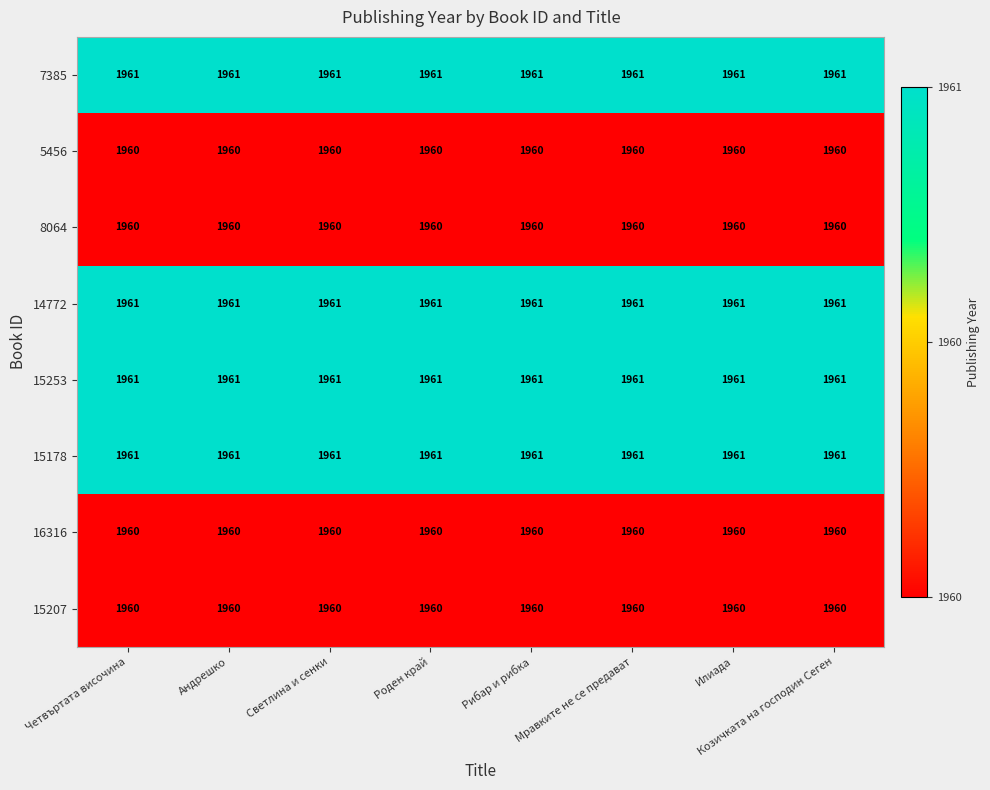

At how many categories does at least one series exceed 1960?

8